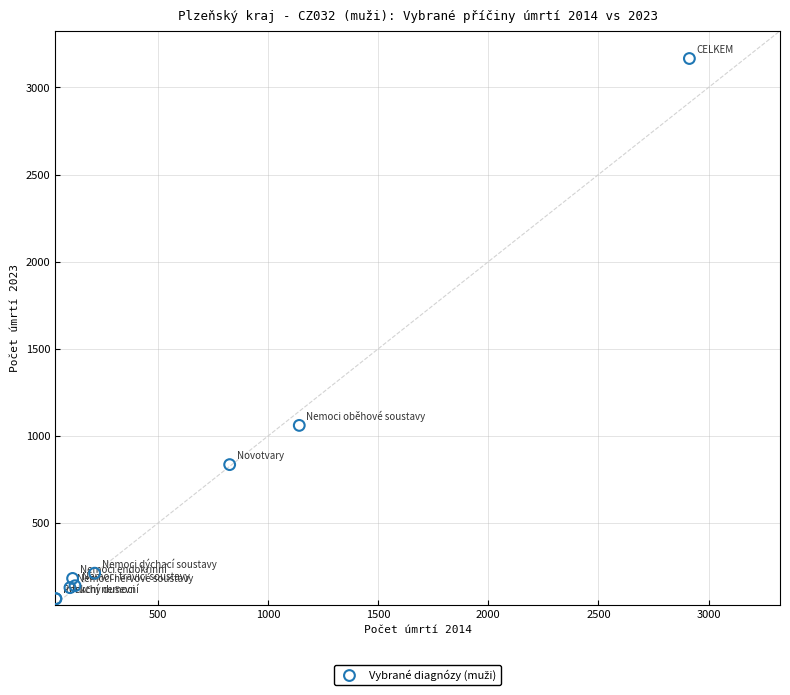

What Y value in the scatter plot is closest to 1616?

1061